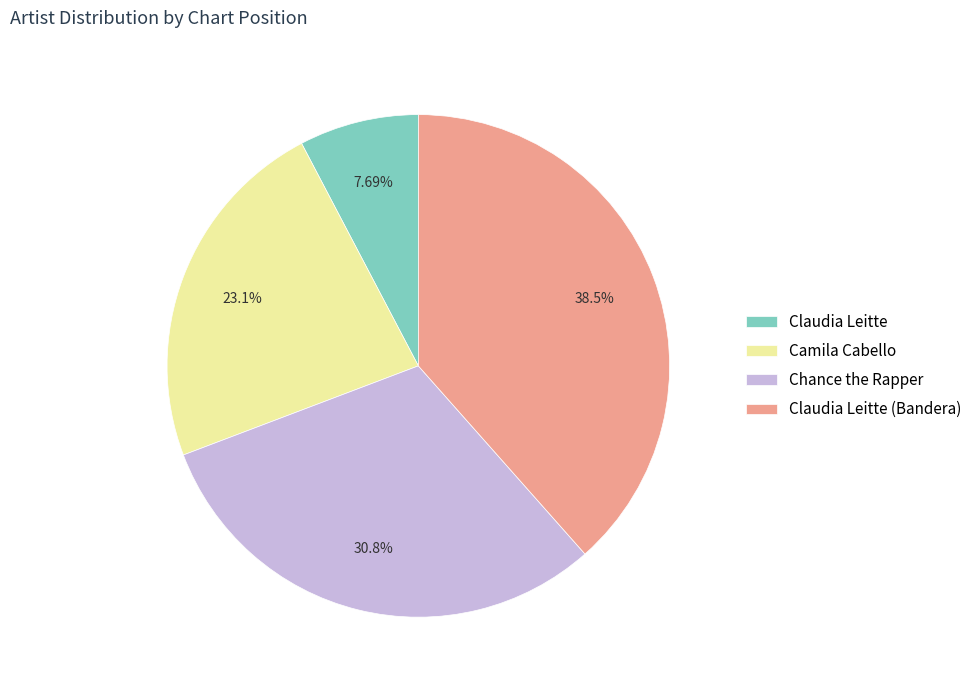

To the nearest percent, what is the difference between the largest and smallest slice percentages?

31%